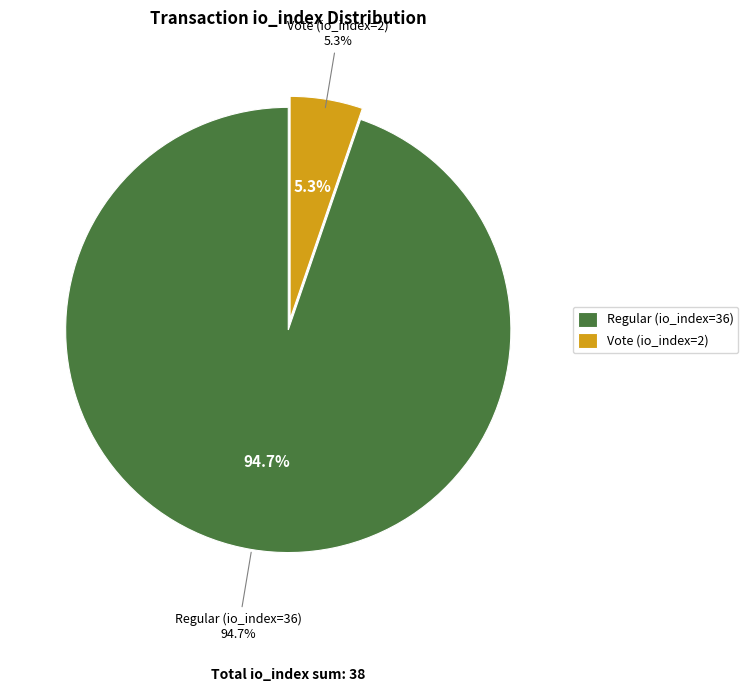

What percentage is the Regular (io_index=36) slice, to the nearest percent?

95%